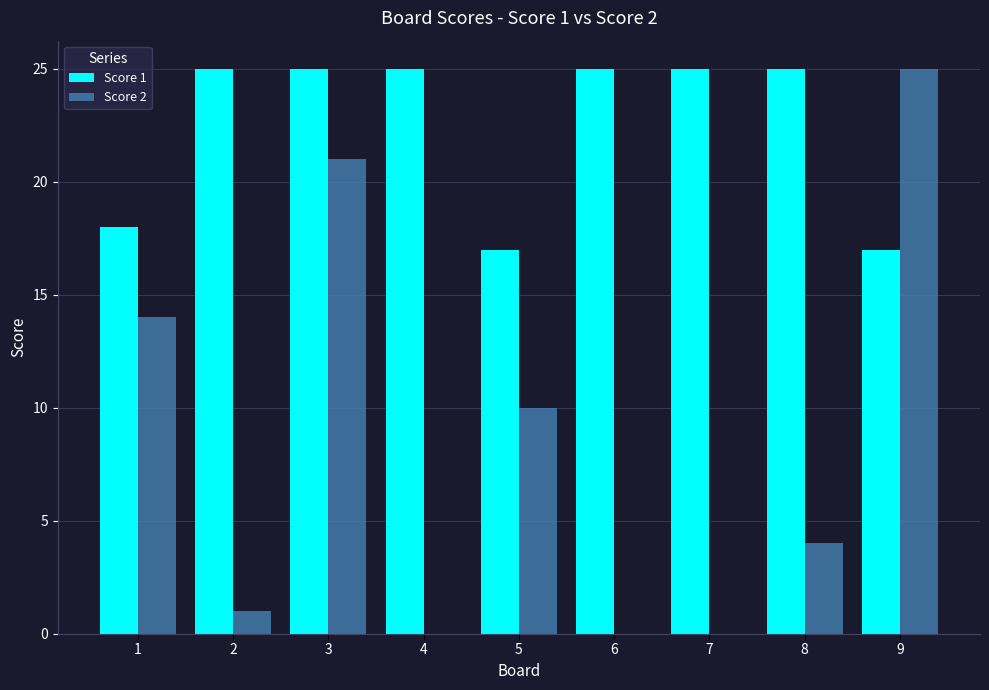

Which series has the largest total across all categories?

Score 1